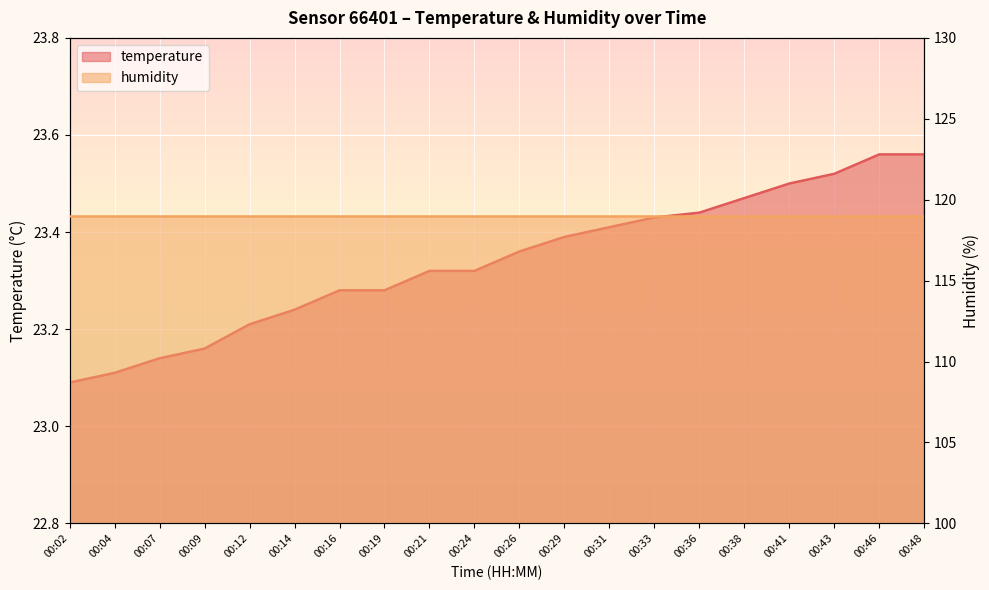

The value at 00:02 is 38.2. True or false?

False